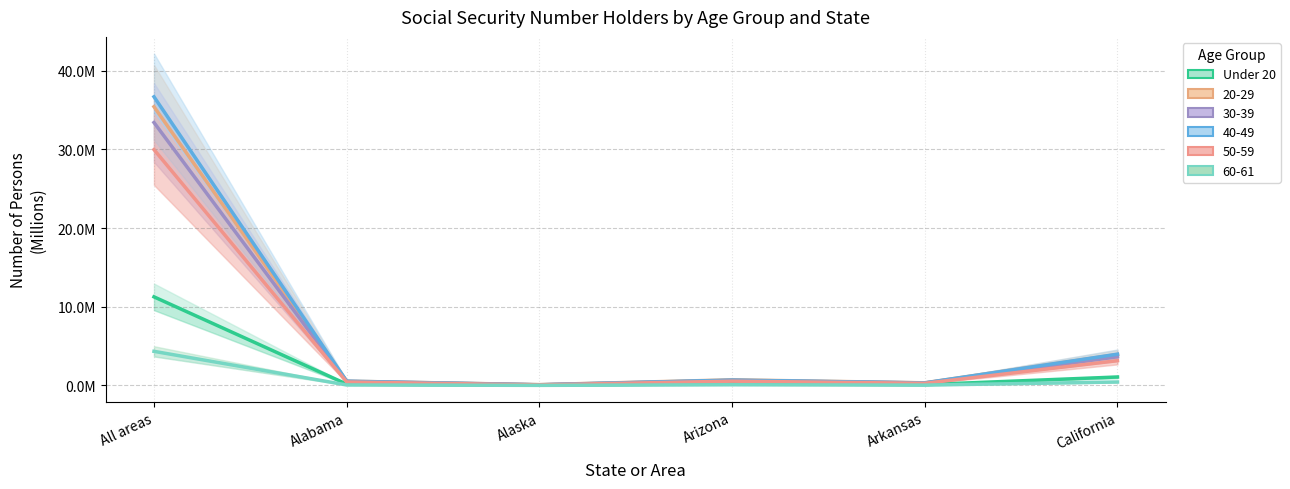

What position from the left is Arkansas?

5